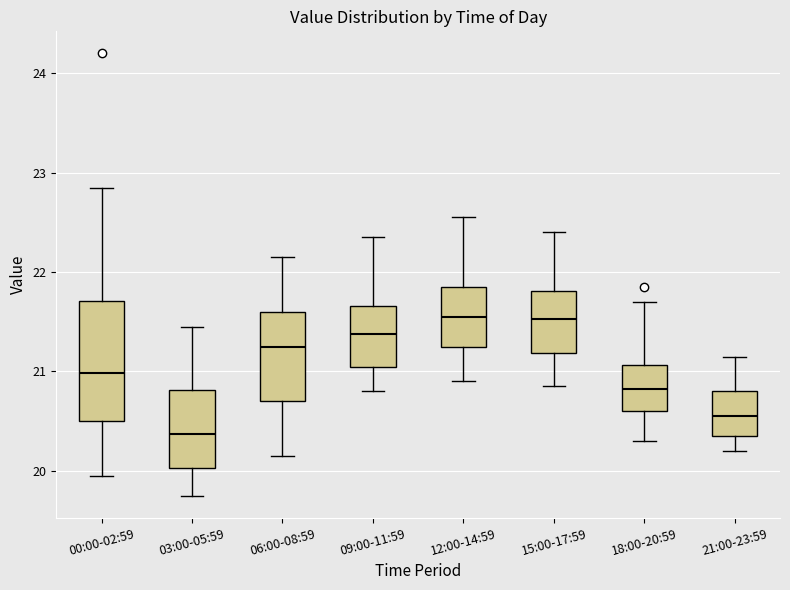

Reading left to right, read every box against the y-axis: the position of its median line, the range the box covers, and the ends of its whiskers. The values are not printed on the chart, so give them approximately, as read against the axis.

00:00-02:59: median 21.0, box 20.5 to 21.7, whiskers 20.0 to 22.9
03:00-05:59: median 20.4, box 20.0 to 20.8, whiskers 19.8 to 21.5
06:00-08:59: median 21.3, box 20.7 to 21.6, whiskers 20.2 to 22.2
09:00-11:59: median 21.4, box 21.1 to 21.7, whiskers 20.8 to 22.4
12:00-14:59: median 21.6, box 21.3 to 21.9, whiskers 20.9 to 22.6
15:00-17:59: median 21.5, box 21.2 to 21.8, whiskers 20.9 to 22.4
18:00-20:59: median 20.8, box 20.6 to 21.1, whiskers 20.3 to 21.7
21:00-23:59: median 20.6, box 20.4 to 20.8, whiskers 20.2 to 21.2